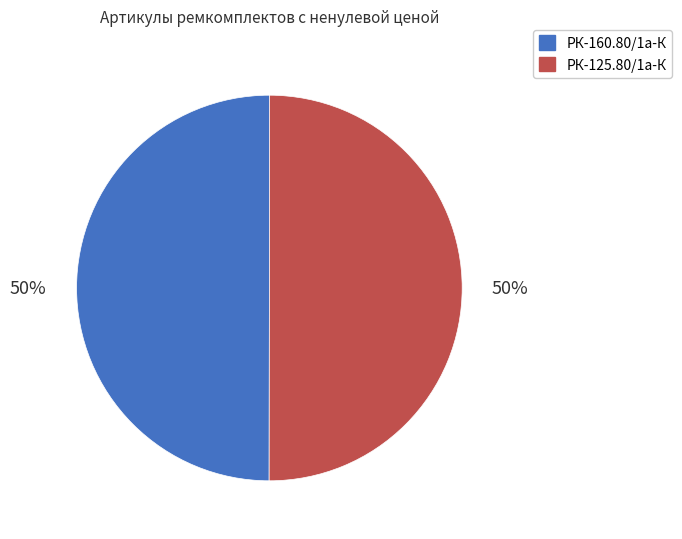

Is it true that РК-125.80/1а-К is 57% of the pie?

False